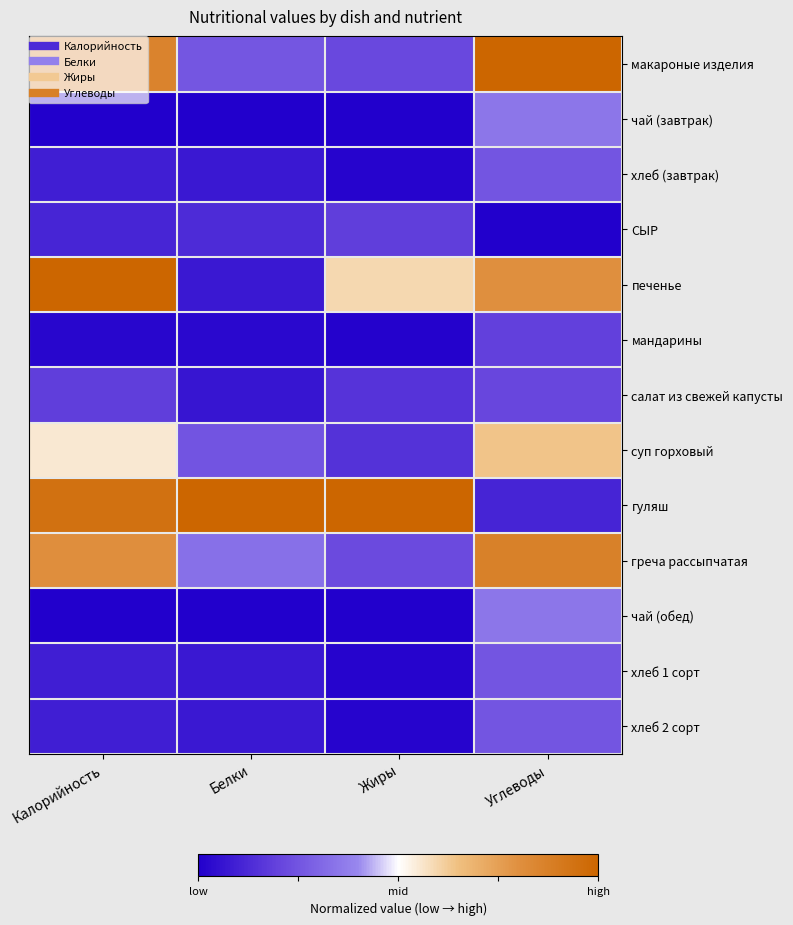

Between Белки and Углеводы, which series saw the biggest shift?

гуляш